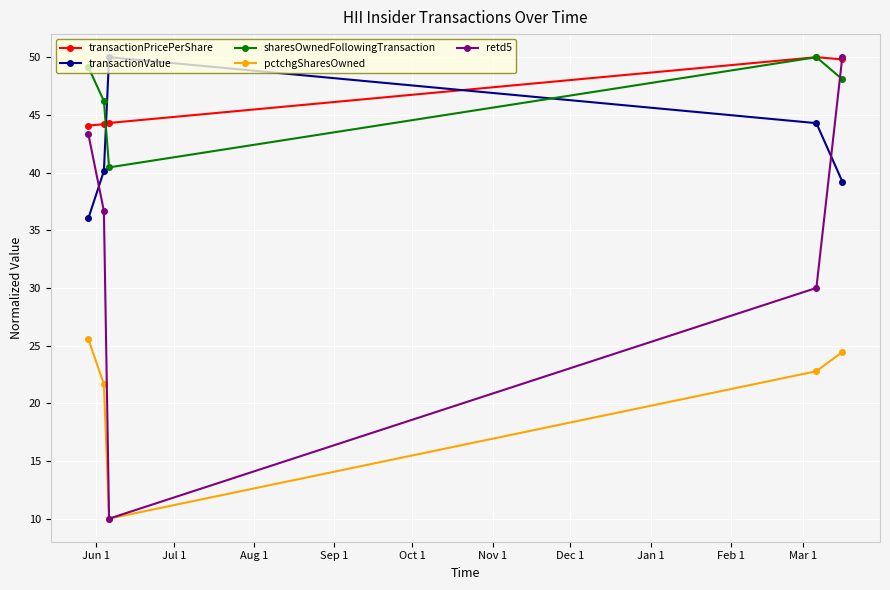

Which series has the largest range (max minus min)?

retd5